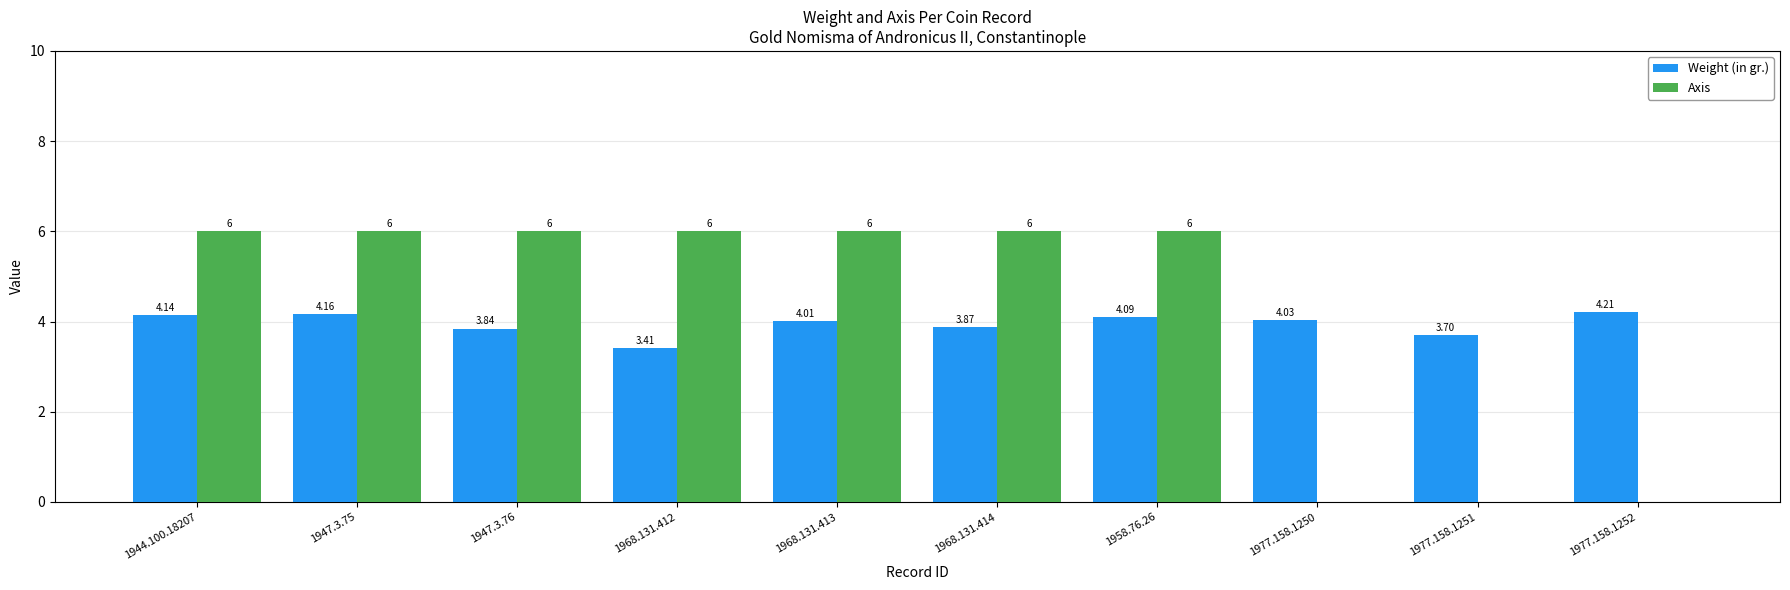

What is the total value across all series at 1977.158.1251?

3.7